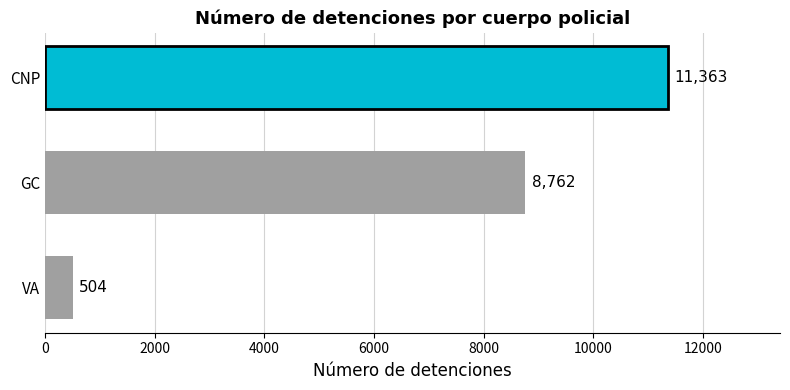

What is the difference between the maximum and minimum values?

10859